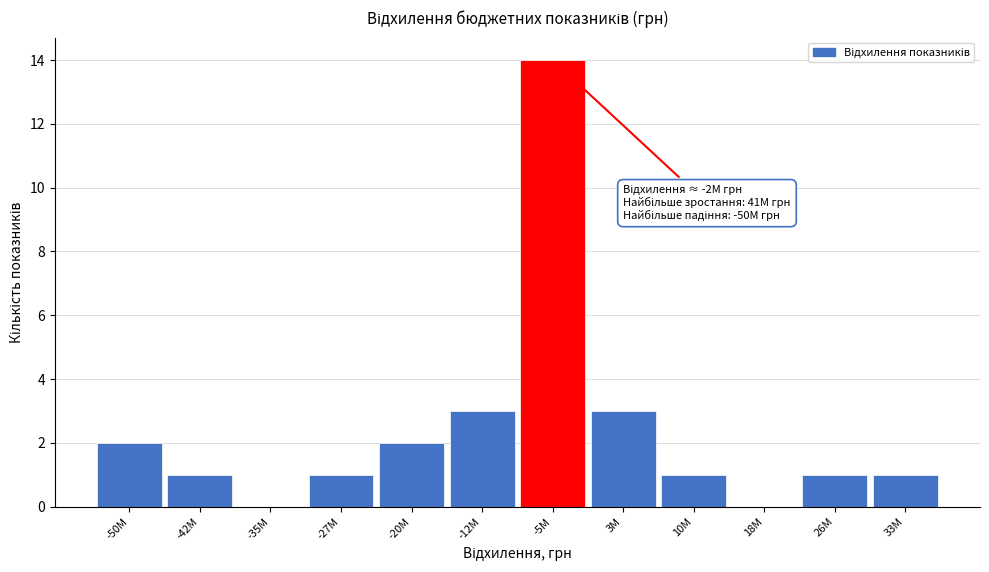

Reading left to right, list all the values displayed in this chart.

-50M=2	-42M=1	-35M=0	-27M=1	-20M=2	-12M=3	-5M=14	3M=3	10M=1	18M=0	26M=1	33M=1